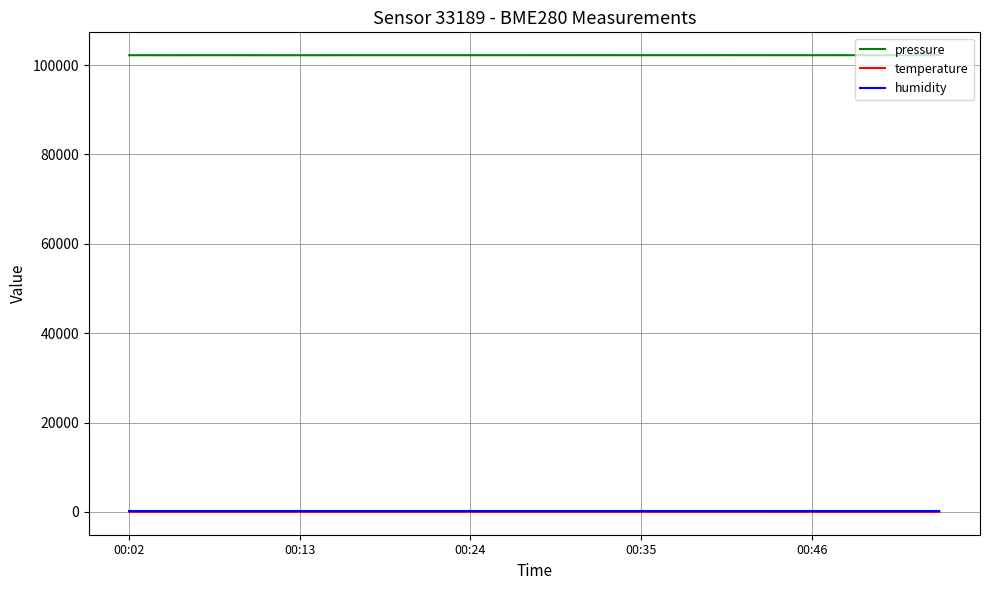

What is the minimum value for pressure?

102206.4